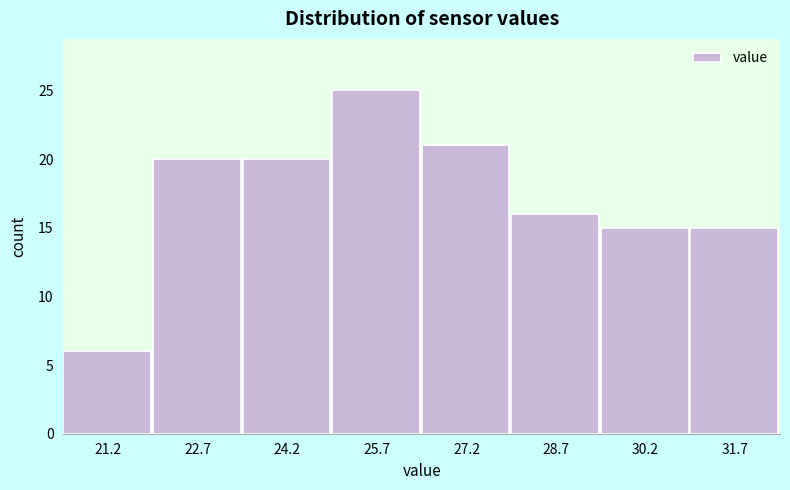

How tall is the bar that spans 25.0 to 26.4 on the x-axis? Neither the bar edges nor the heights are printed on the chart, so give them approximately, as read against the axes.

25